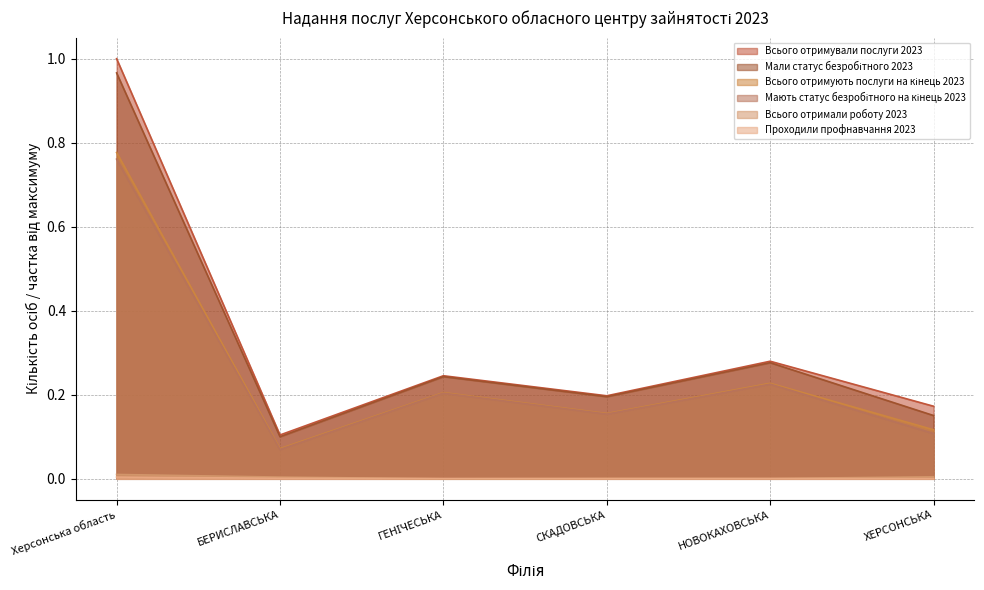

At ГЕНІЧЕСЬКА, list the series in order from largest to smallest.

Всього отримували послуги 2023, Мали статус безробітного 2023, Всього отримують послуги на кінець 2023, Мають статус безробітного на кінець 2023, Проходили профнавчання 2023, Всього отримали роботу 2023